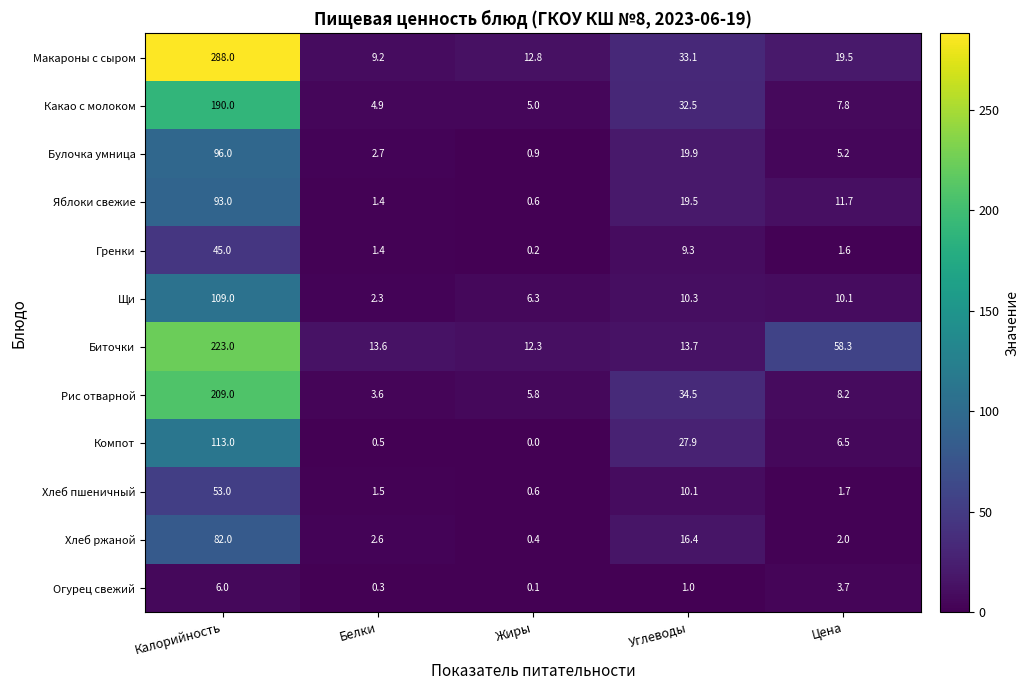

What is the difference between the highest and lowest values at Углеводы?

33.5